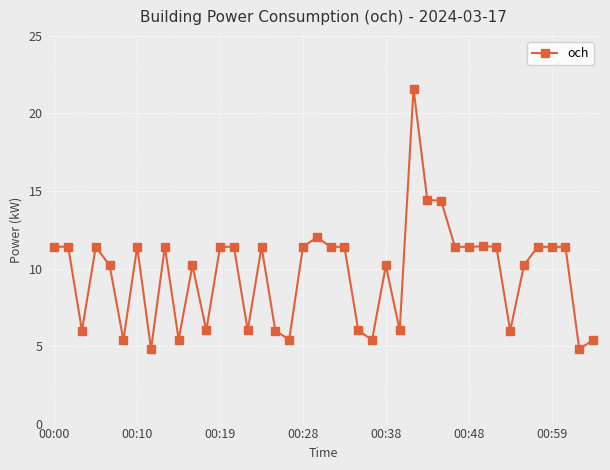

What is the difference between the maximum and minimum values?

16.8